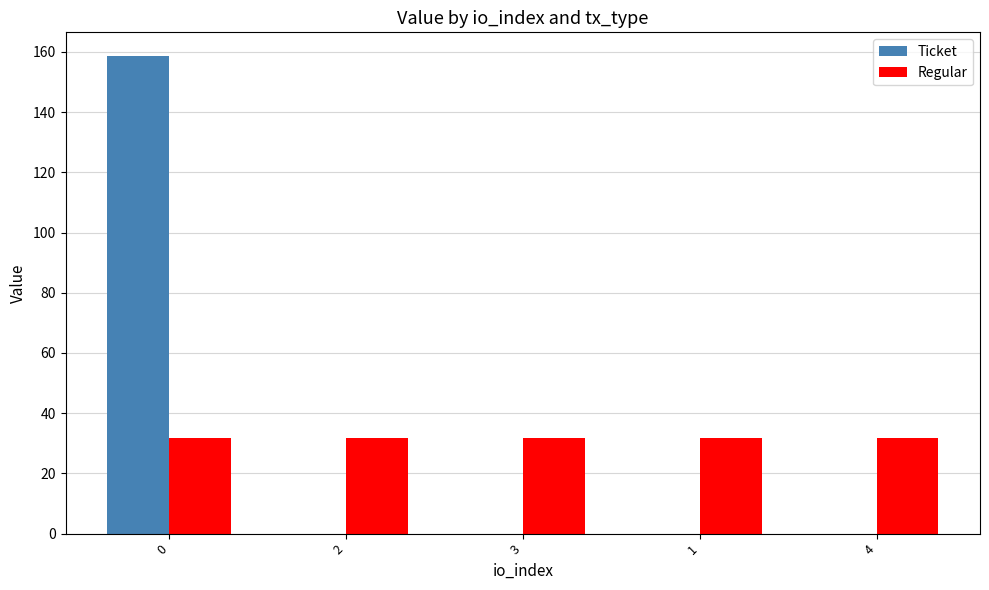

The value of Ticket at 2 is 90.3. True or false?

False